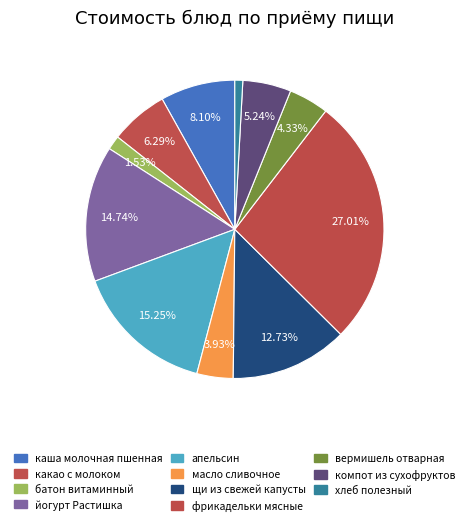

How many segments does this pie chart have?

11